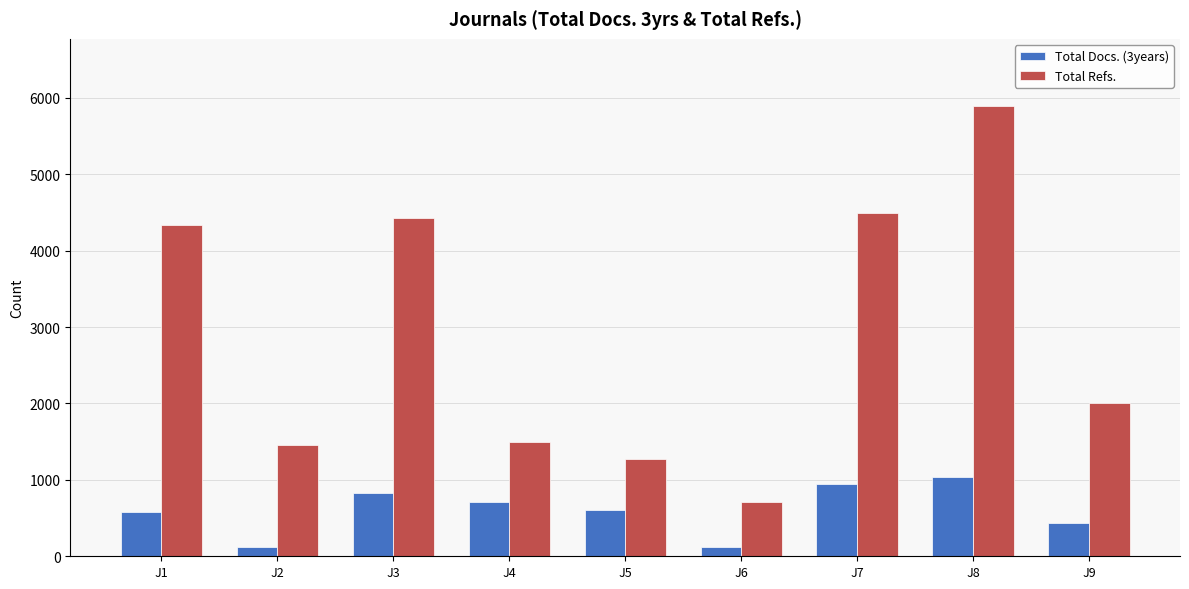

The Total Refs. series shows 1243 at J6. True or false?

False